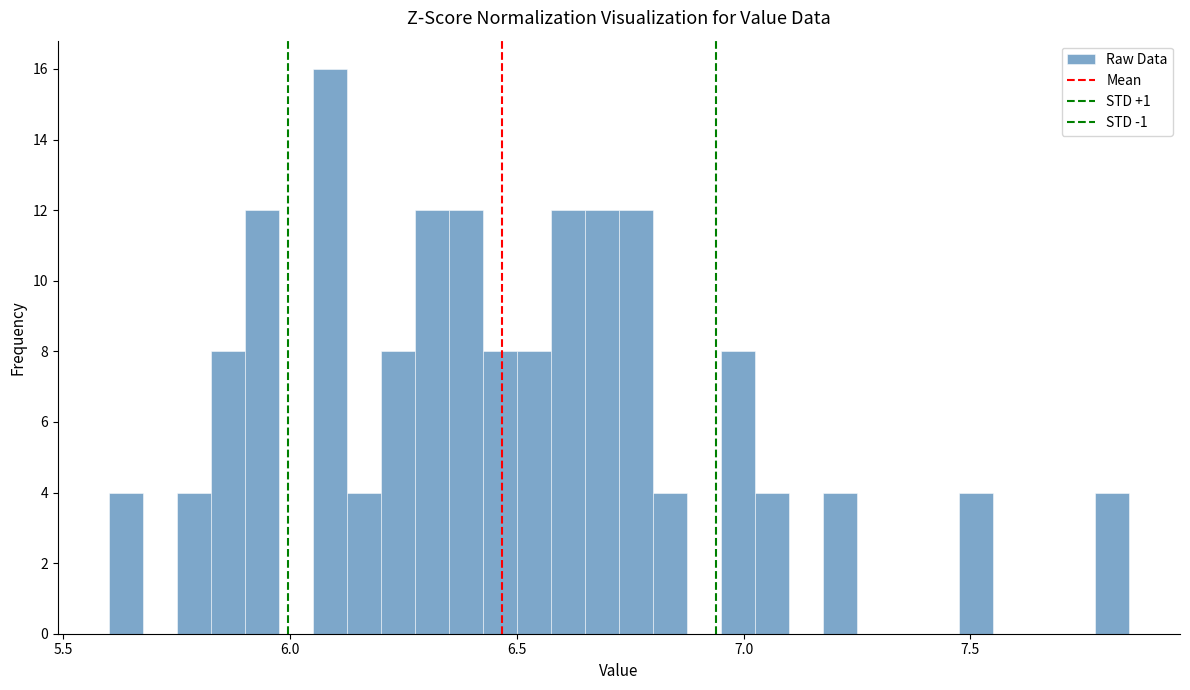

Around what value on the x-axis is the tallest bar? Give the approximate position of its centre, as read against the axis.

6.10